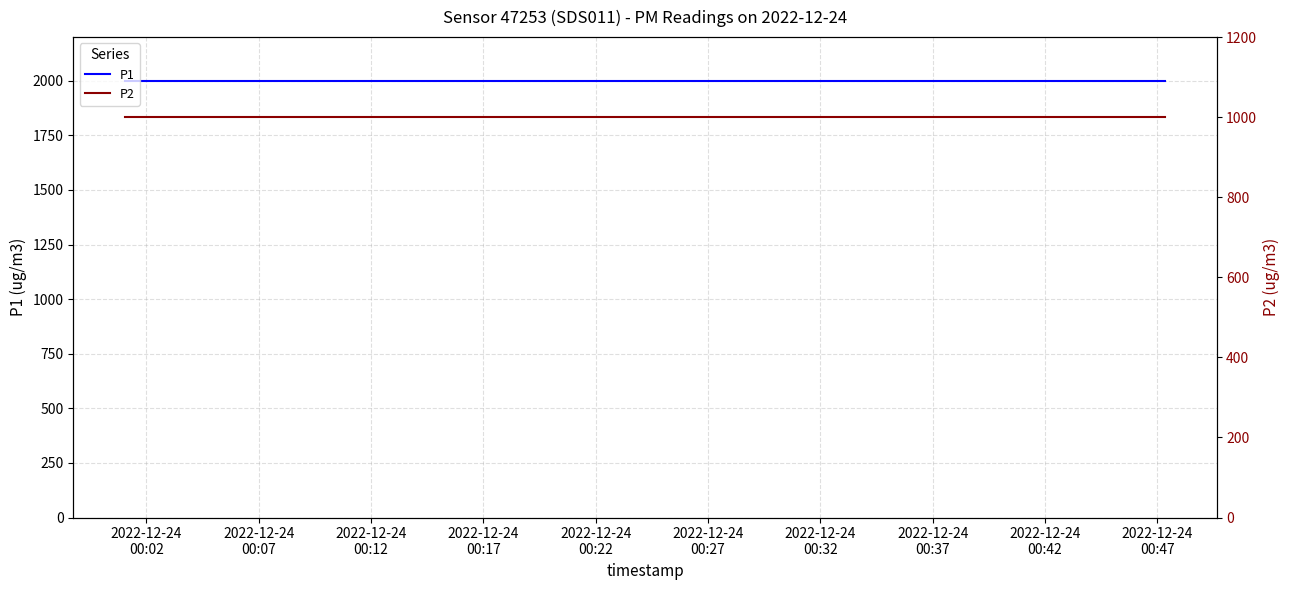

What is the average value of the P1 series?

1999.9